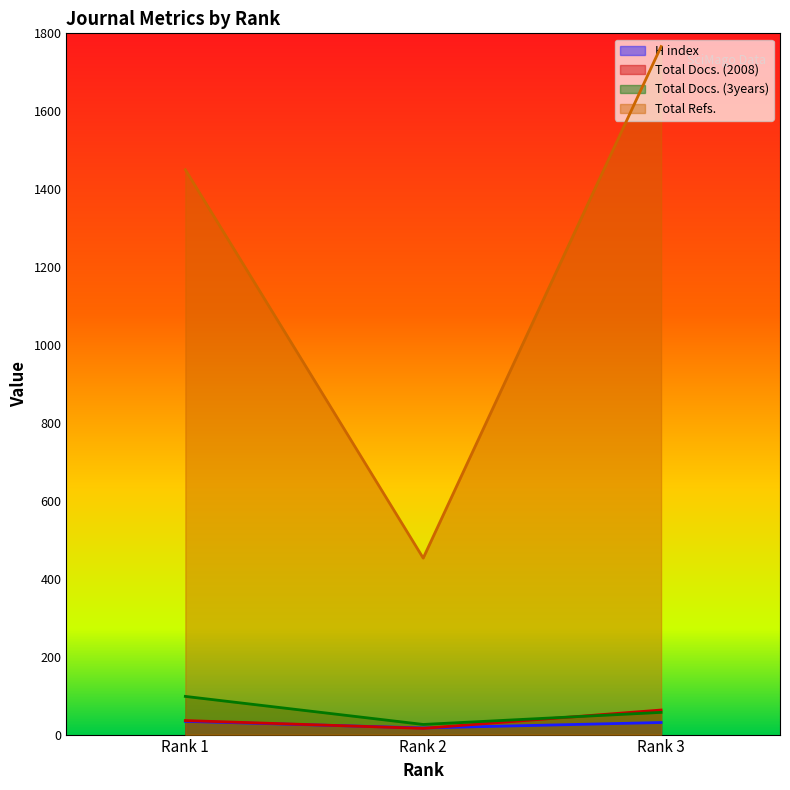

What is the average value of the Total Refs. series?

1223